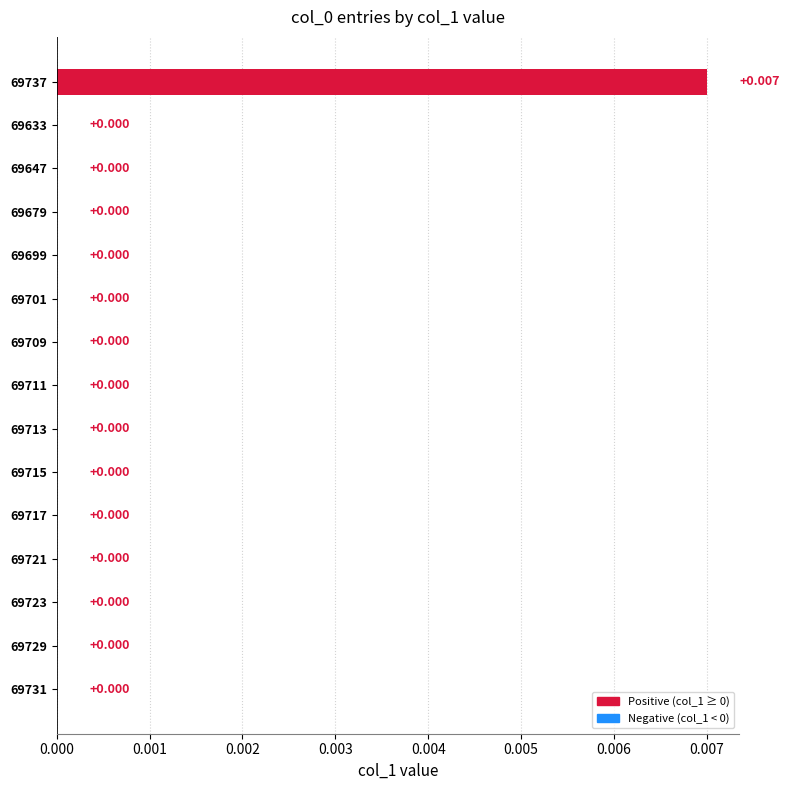

Are the bars horizontal?

Yes